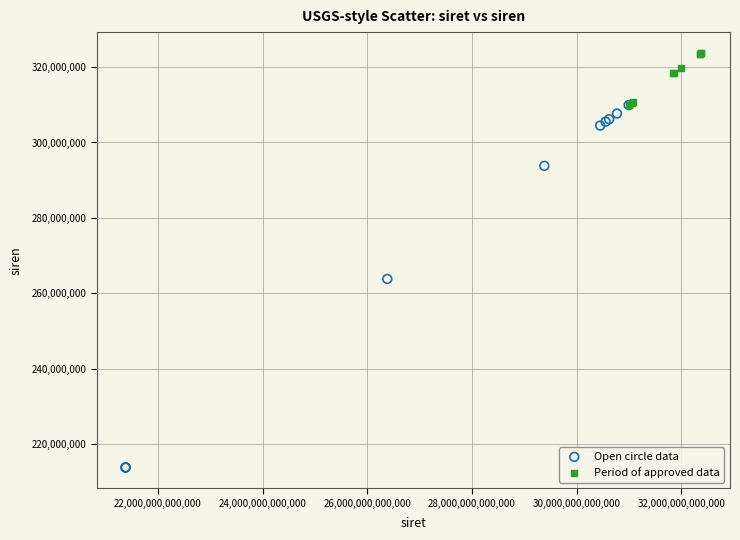

Which series reaches the maximum Y coordinate?

Period of approved data